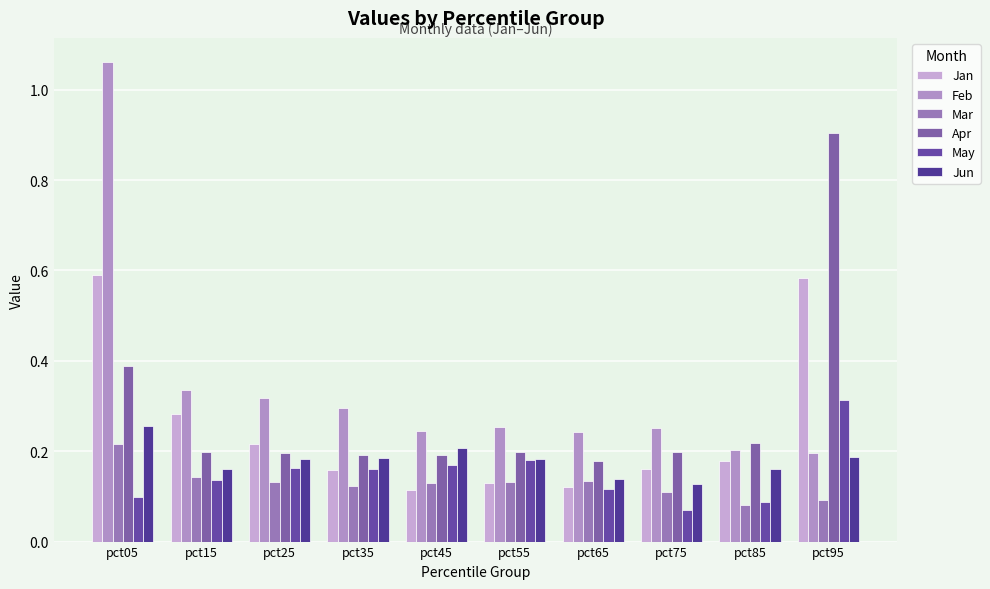

At how many categories does at least one series exceed 0?

10